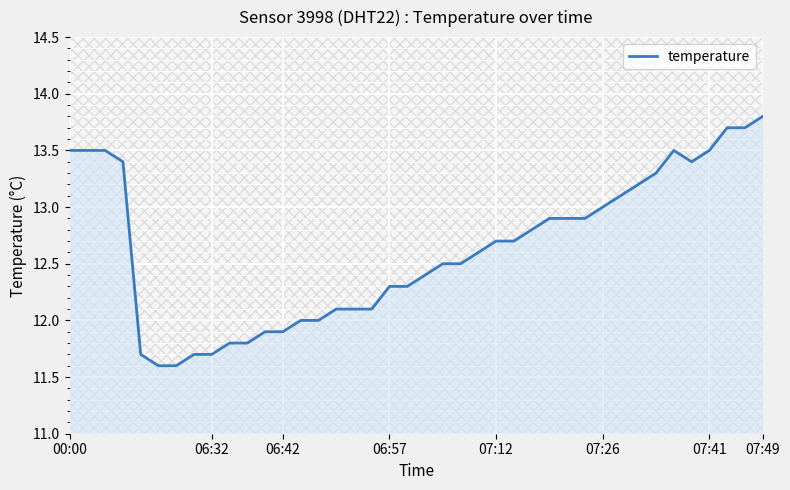

What is the difference between the maximum and minimum values?

2.2